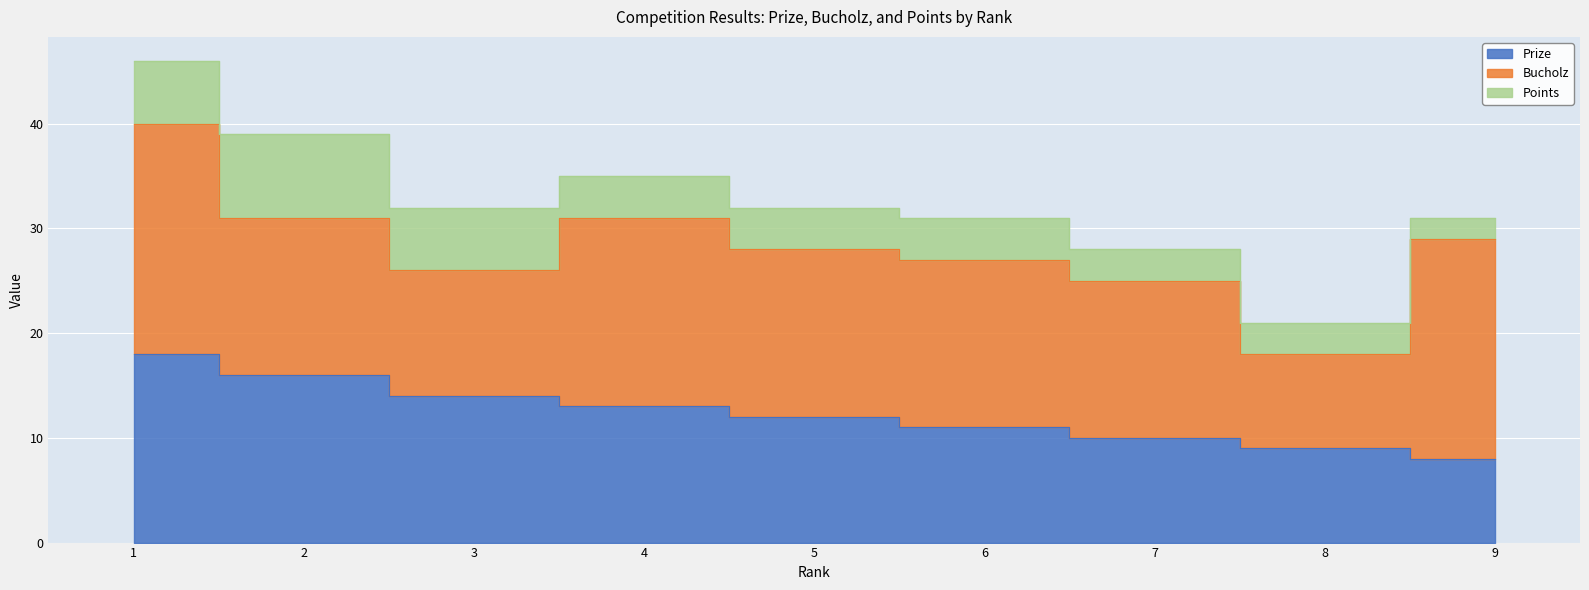

What is the difference between the Bucholz values at 1 and 4?

4